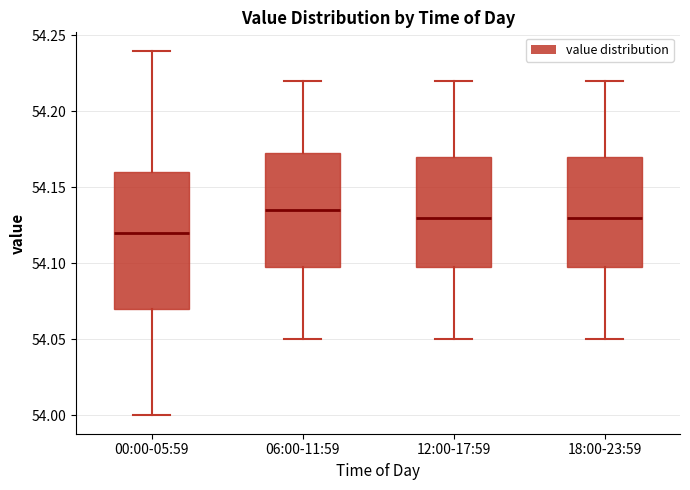

Which box's median line is the lowest?

00:00-05:59